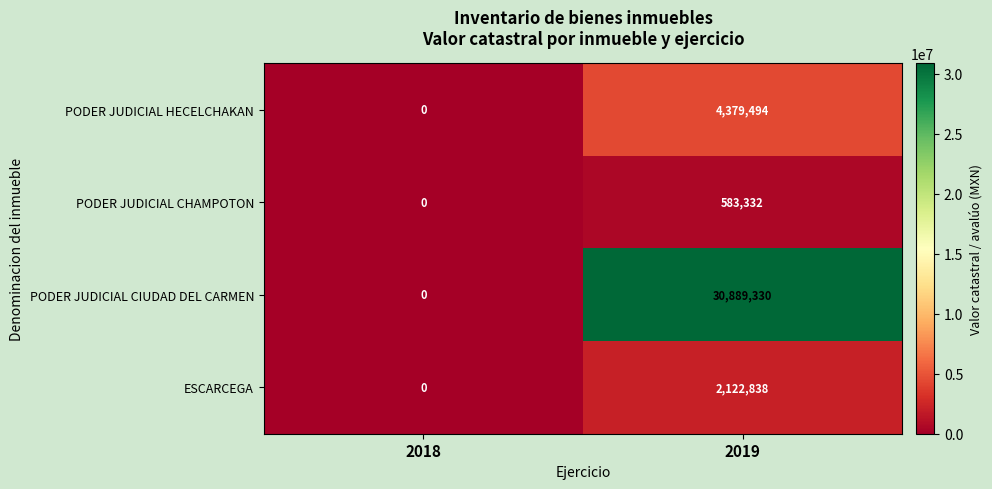

List the series in order of their peak value, highest first.

PODER JUDICIAL CIUDAD DEL CARMEN, PODER JUDICIAL HECELCHAKAN, ESCARCEGA, PODER JUDICIAL CHAMPOTON